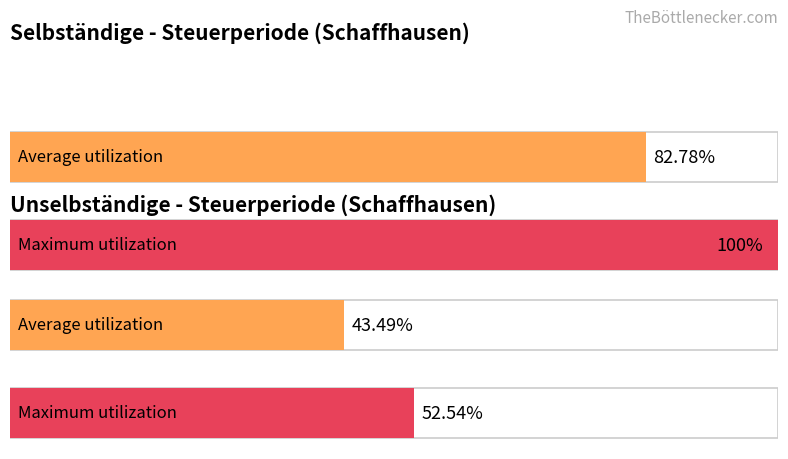

Which series has the widest spread of values?

Selbständige